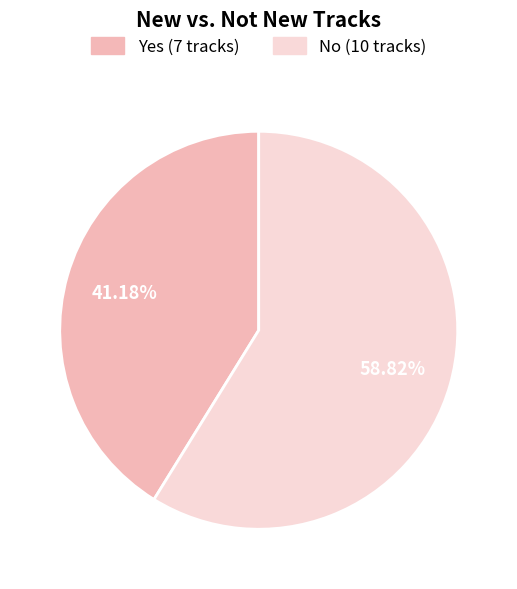

Is the sum of Yes and No greater than half?

Yes